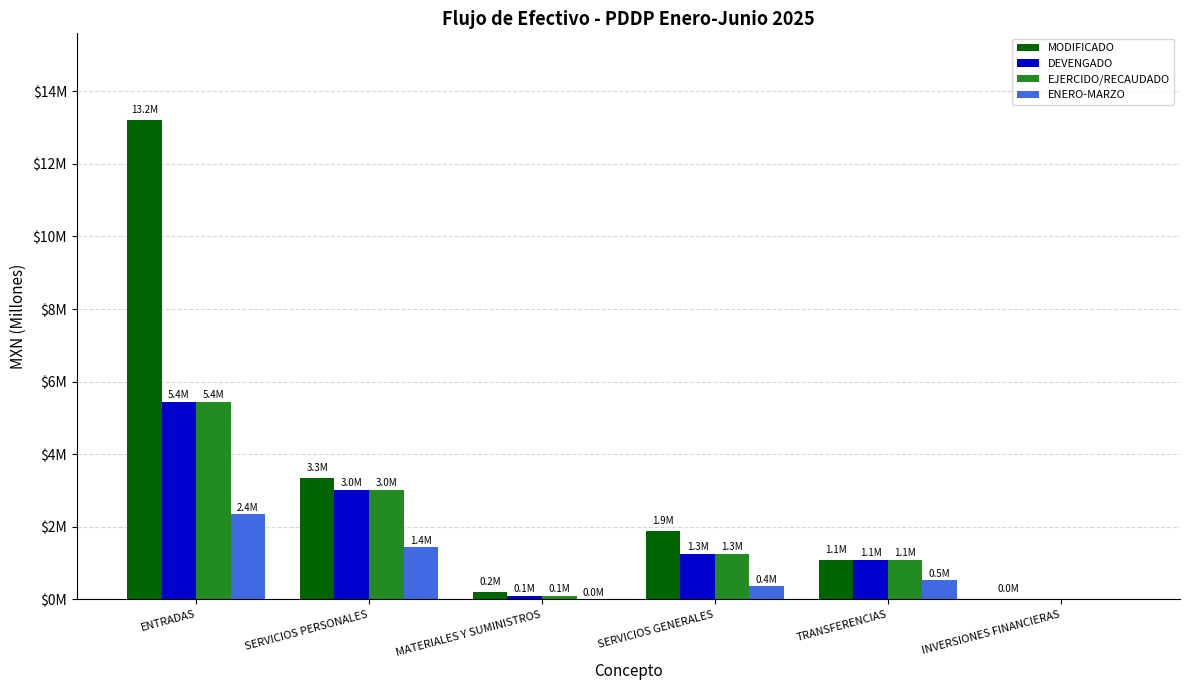

What are all the series names shown in the legend?

MODIFICADO, DEVENGADO, EJERCIDO/RECAUDADO, ENERO-MARZO